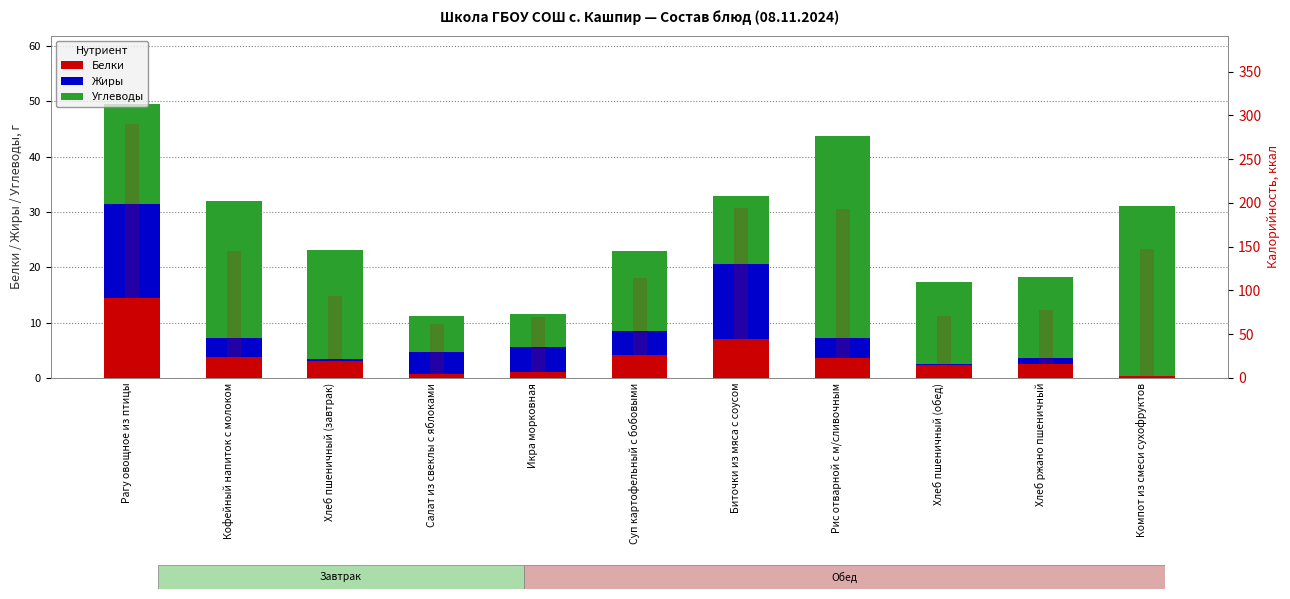

Is the value of Жиры at Хлеб пшеничный (завтрак) greater than the value of Белки at Хлеб ржано пшеничный?

No